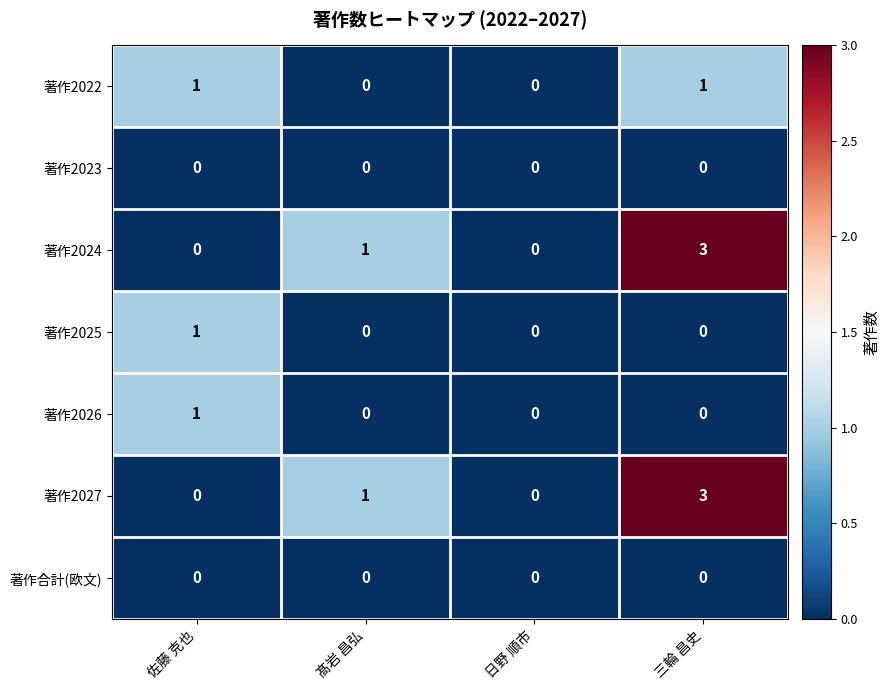

At which category is the sum across all series the highest?

三輪 昌史